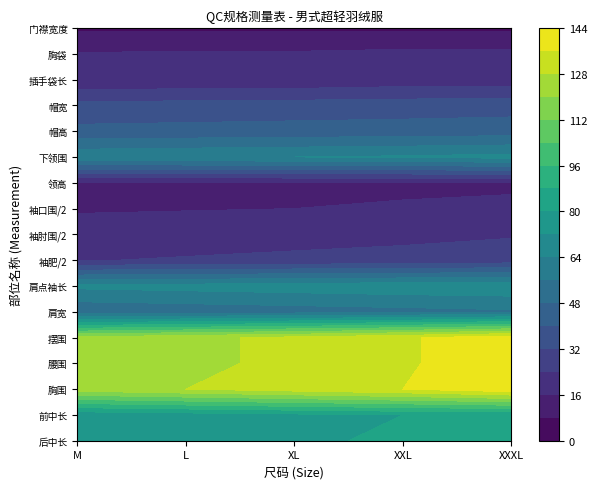

Count the number of data series in this chart.

17